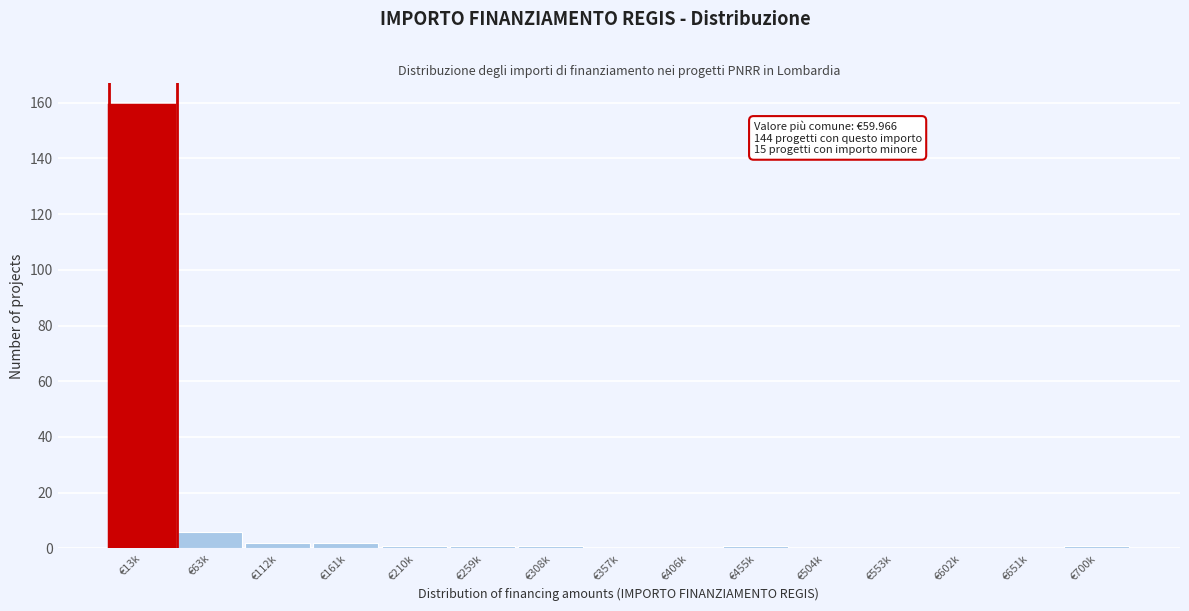

Reading right to left, extract all data points from this chart.

€700k=1	€651k=0	€602k=0	€553k=0	€504k=0	€455k=1	€406k=0	€357k=0	€308k=1	€259k=1	€210k=1	€161k=2	€112k=2	€63k=6	€13k=159